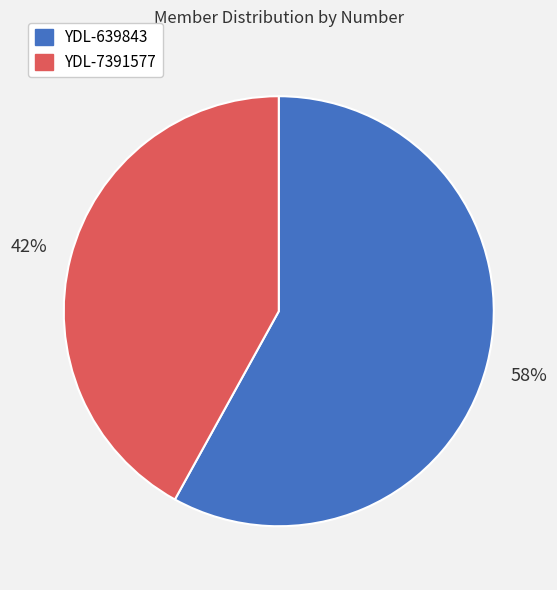

To the nearest percent, what is the difference between the largest and smallest slice percentages?

16%